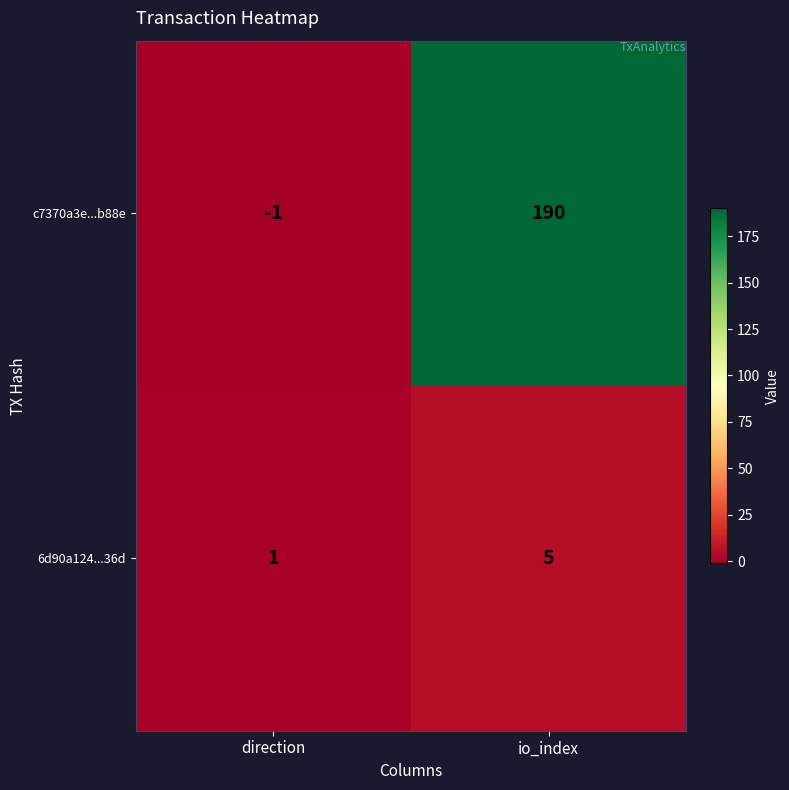

Is it true that 6d90a124...36d equals 1 at direction?

True